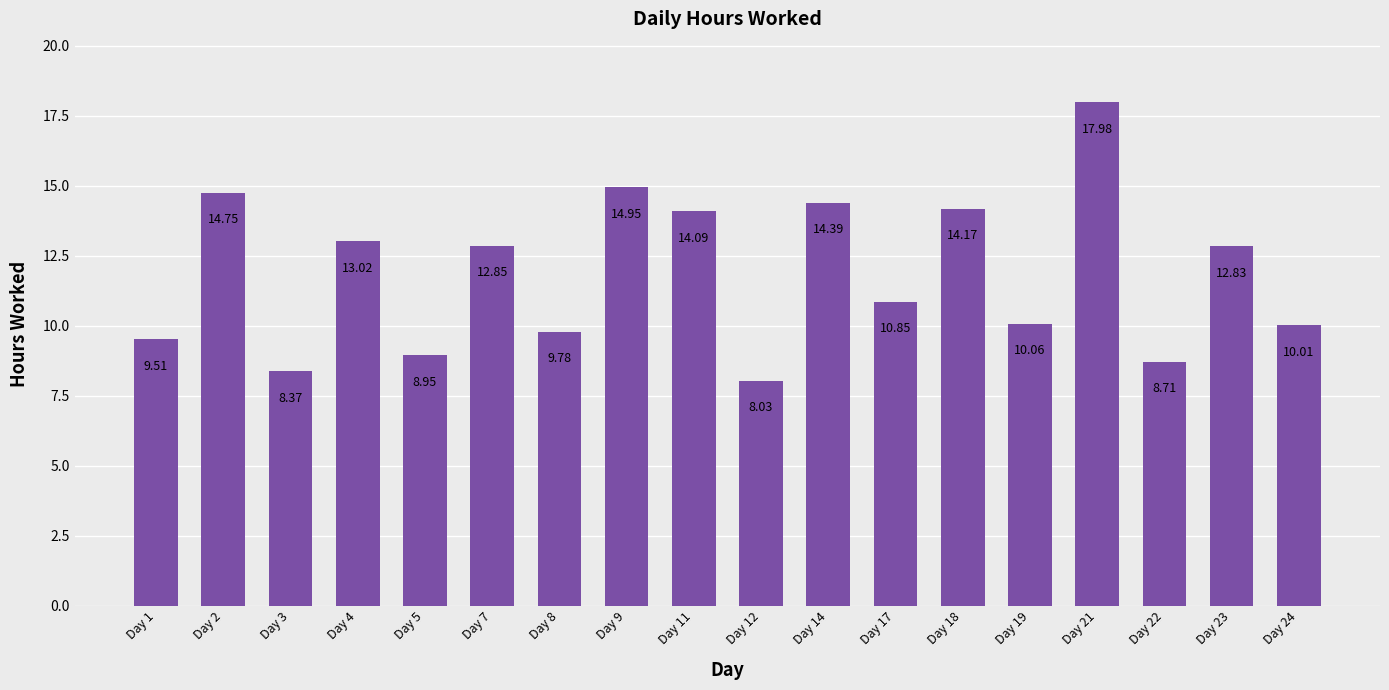

What is the difference between the values at Day 14 and Day 9?

0.6